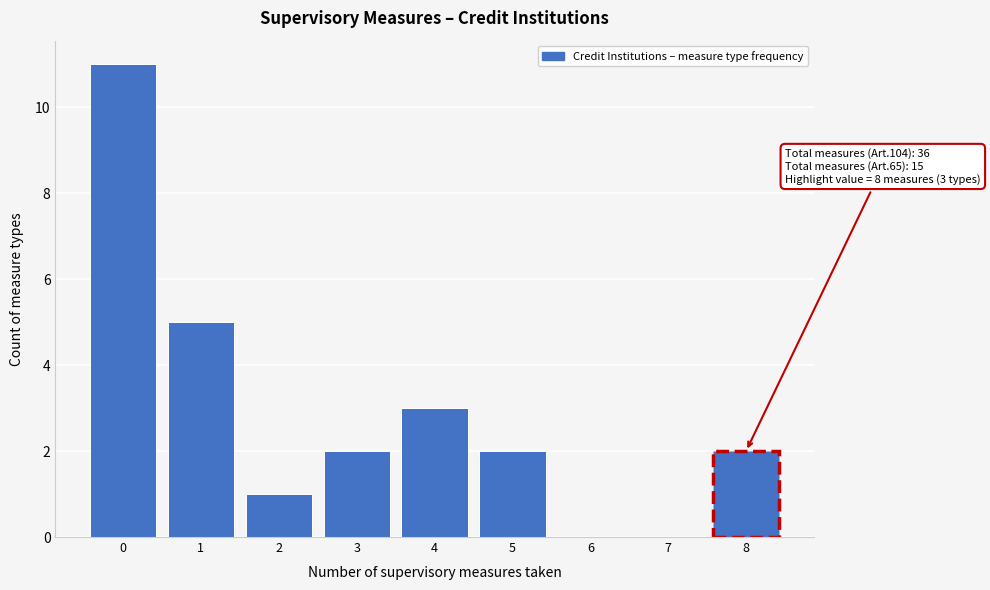

Reading left to right, what are all the values shown in this chart?

0=11	1=5	2=1	3=2	4=3	5=2	6=0	7=0	8=2